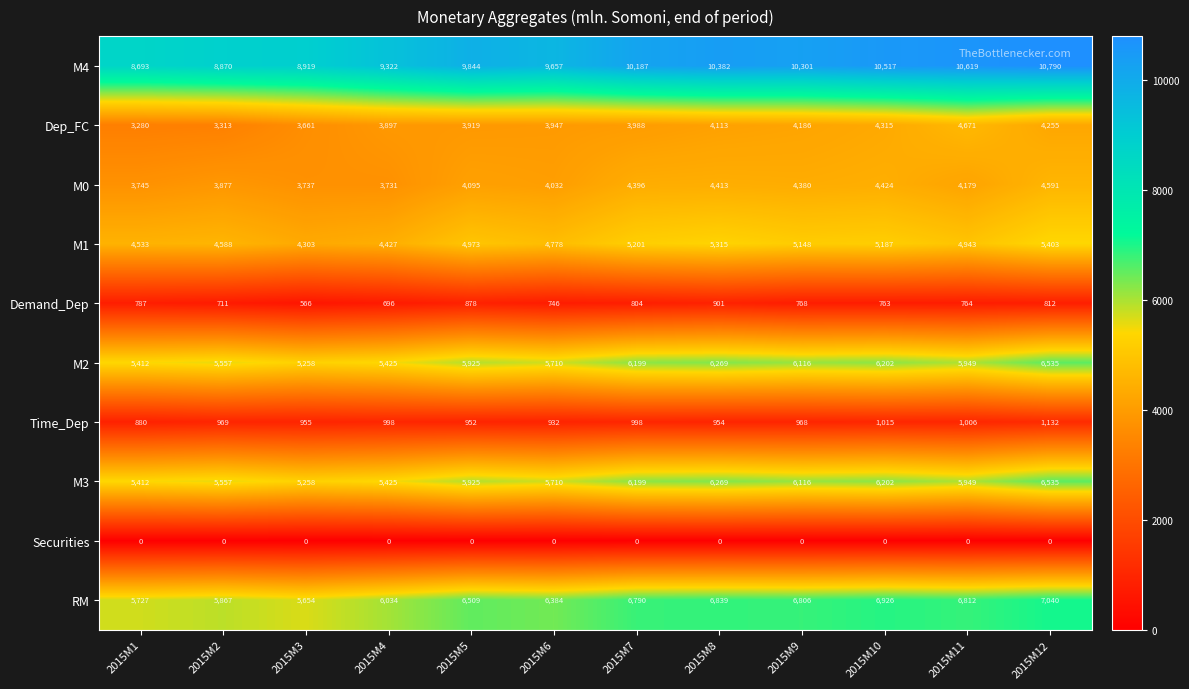

List the labels in order of M2 value, smallest first.

2015M3, 2015M1, 2015M4, 2015M2, 2015M6, 2015M5, 2015M11, 2015M9, 2015M7, 2015M10, 2015M8, 2015M12